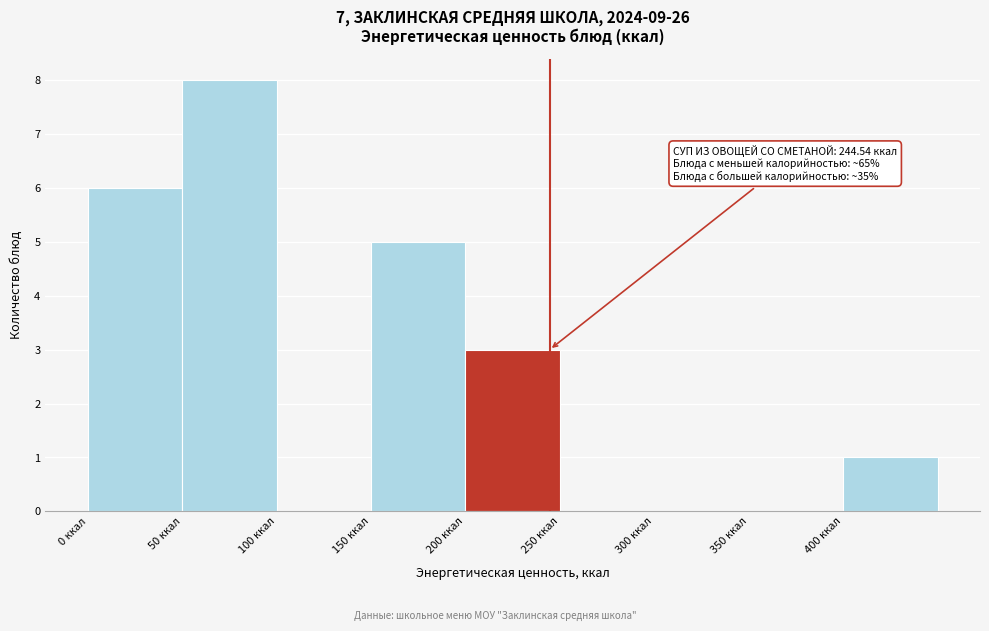

Over which range of the x-axis is the bar tallest?

50 to 100